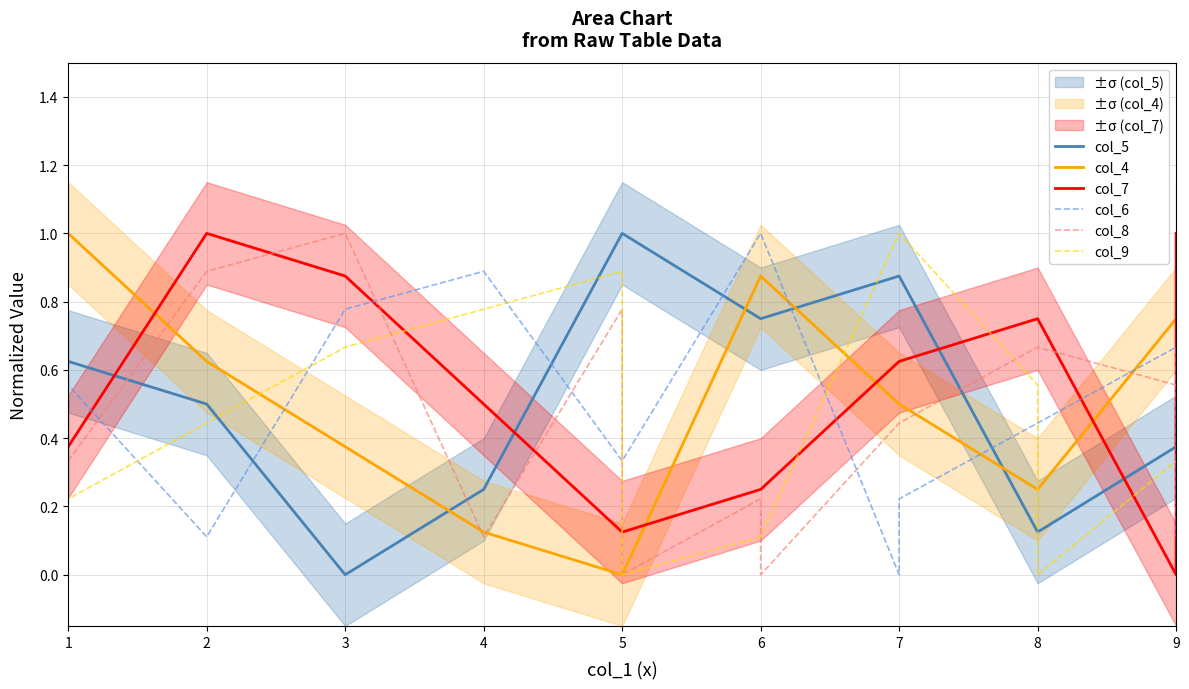

Rank the series by their maximum value, from highest to lowest.

col_5, col_4, col_7, col_6, col_8, col_9